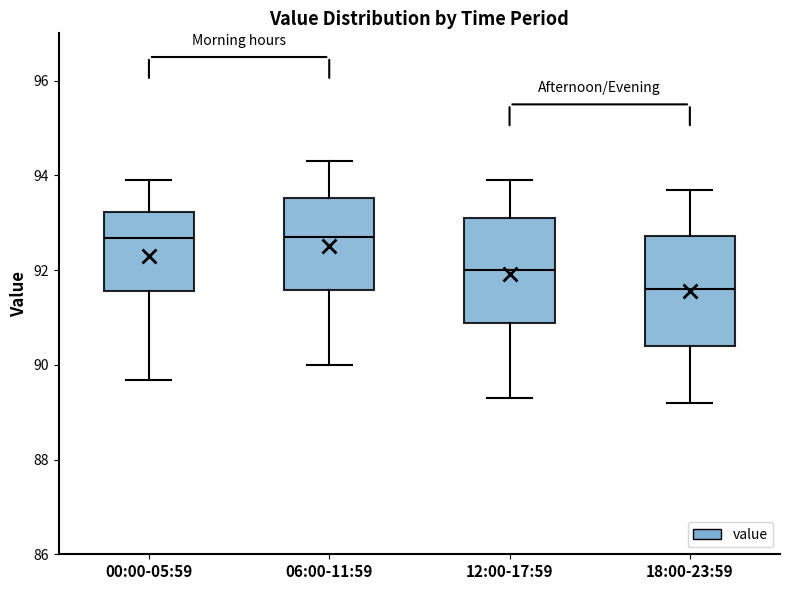

Where is the lower edge of the box for 12:00-17:59 on the y-axis? The values are not printed on the chart, so give them approximately, as read against the axis.

90.8